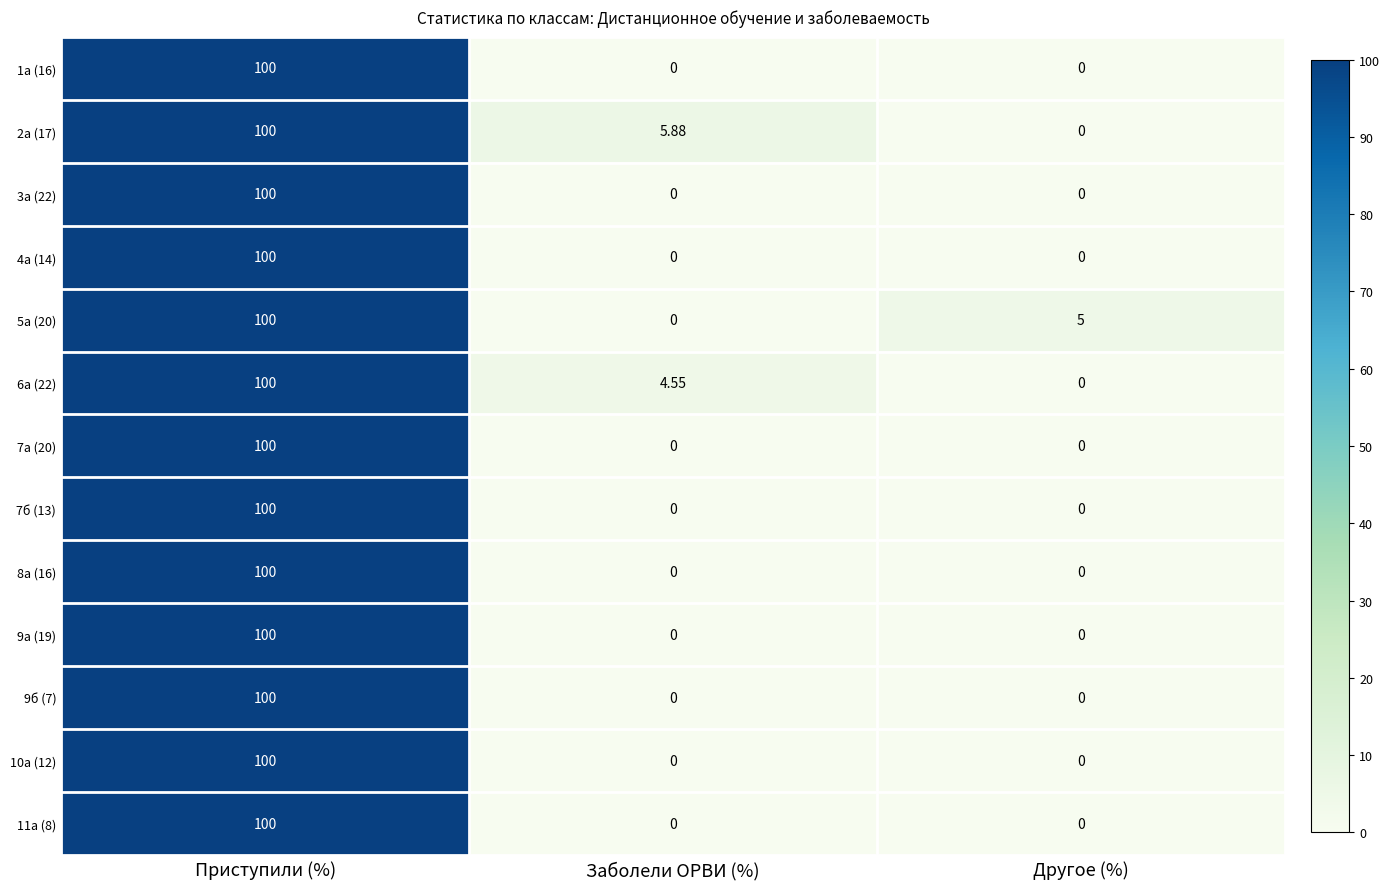

At which category does the chart reach its peak across all series?

Приступили (%)